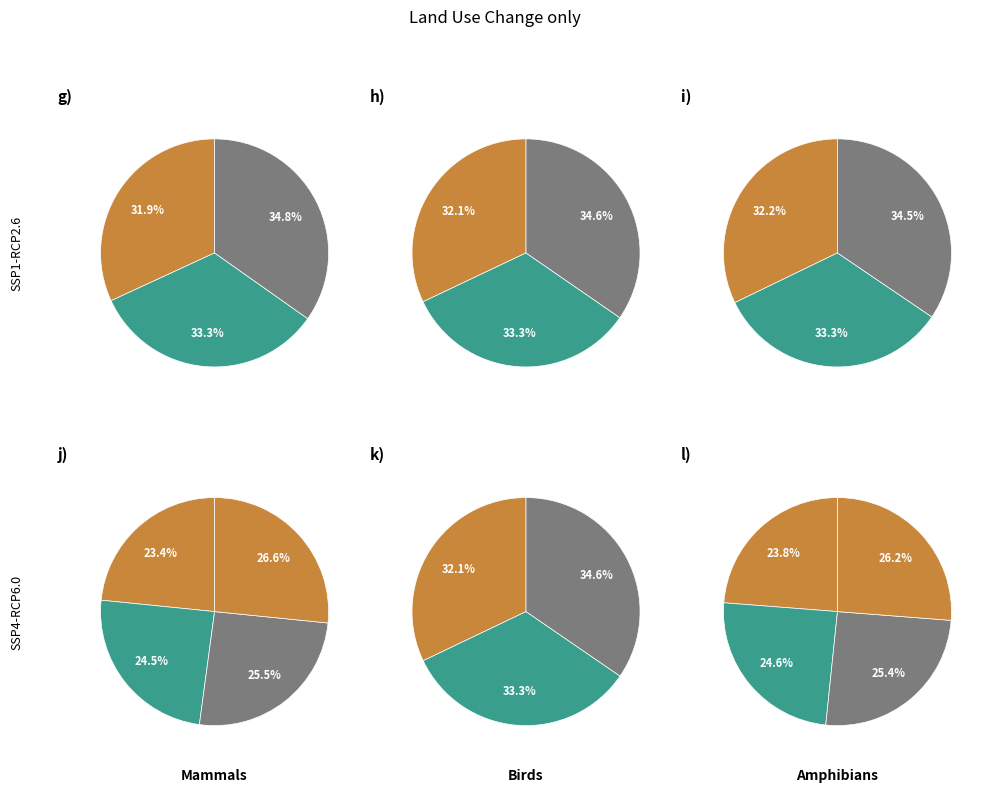

To the nearest percent, what is the difference between the largest and smallest slice percentages?

3%